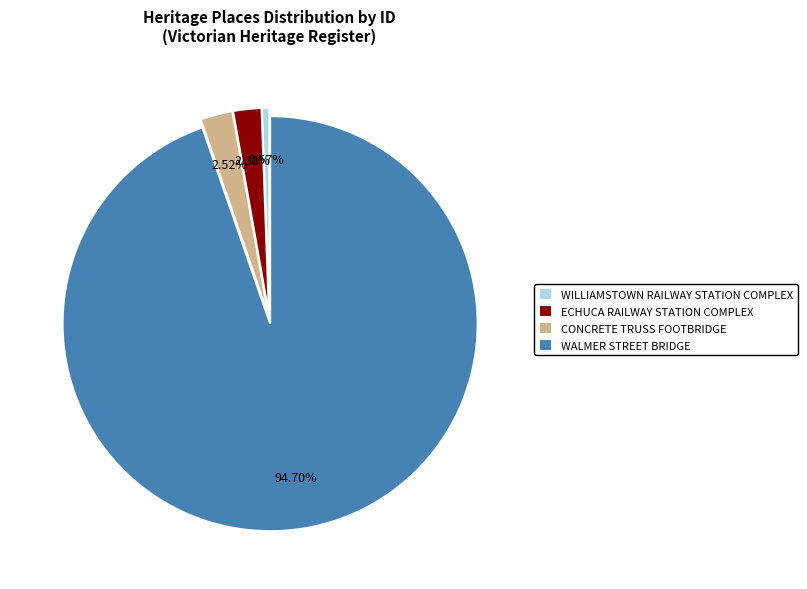

Which slice represents more than half of the pie?

WALMER STREET BRIDGE